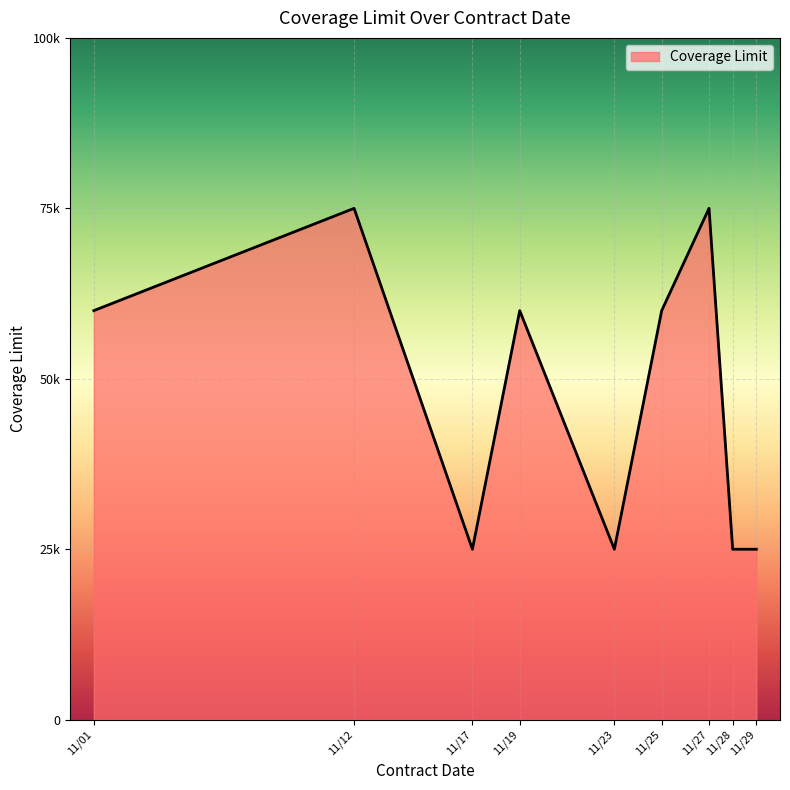

At which category does the chart reach its minimum across all series?

11/29/2021